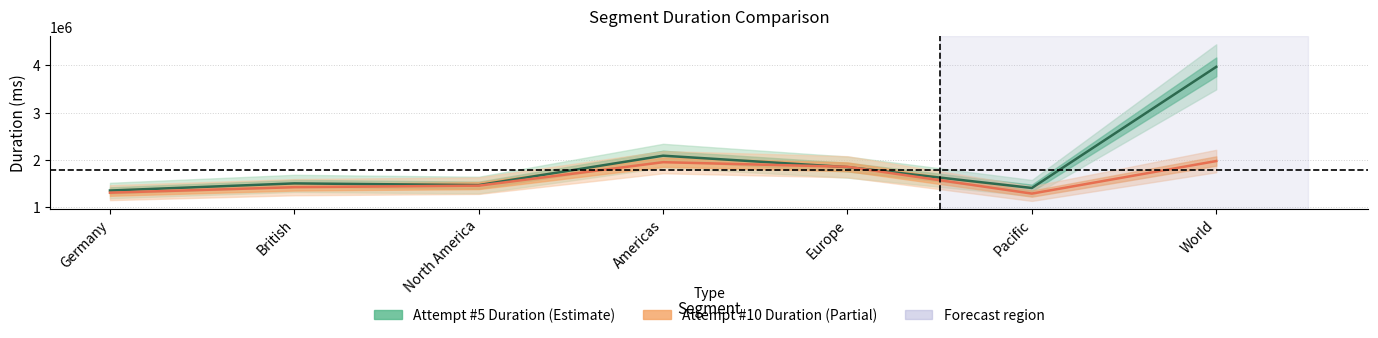

Is it true that Attempt #5 Duration equals 1470557 at North America?

True